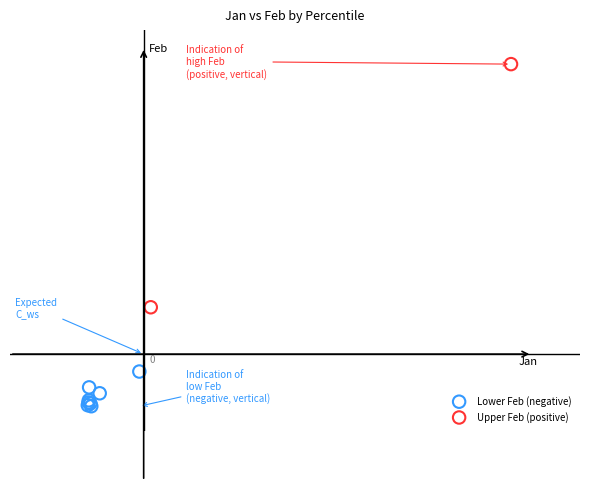

What are all the series names shown in the legend?

Lower Feb (negative), Upper Feb (positive)